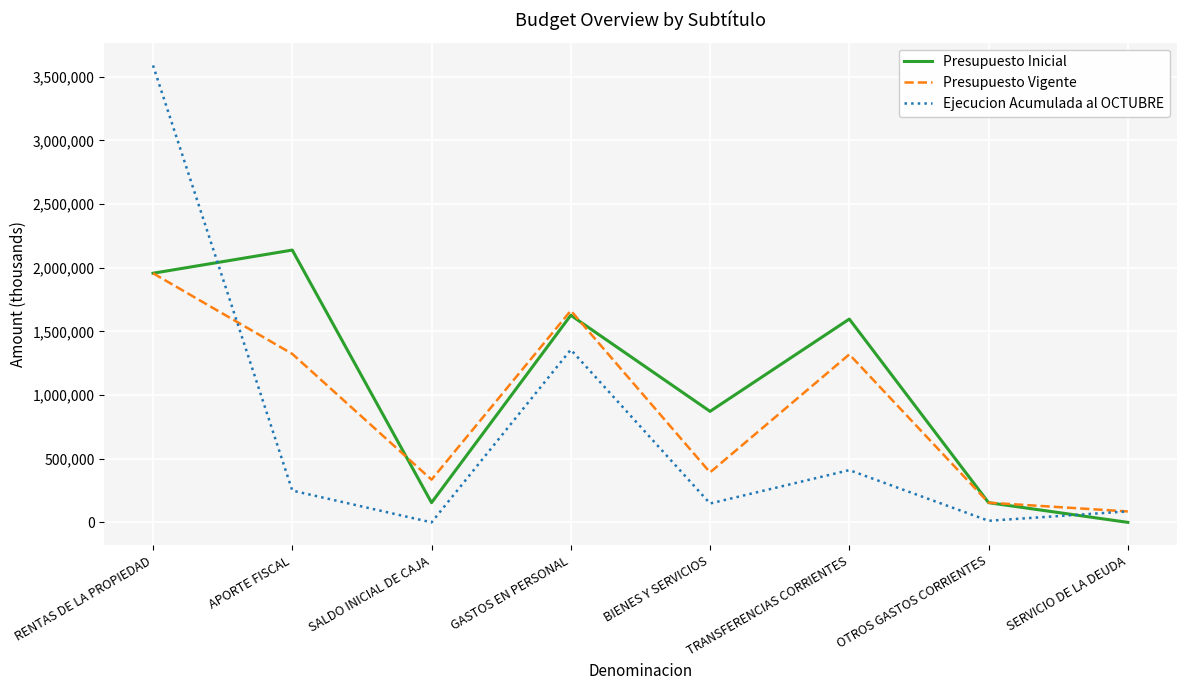

How many lines are shown in the chart?

3